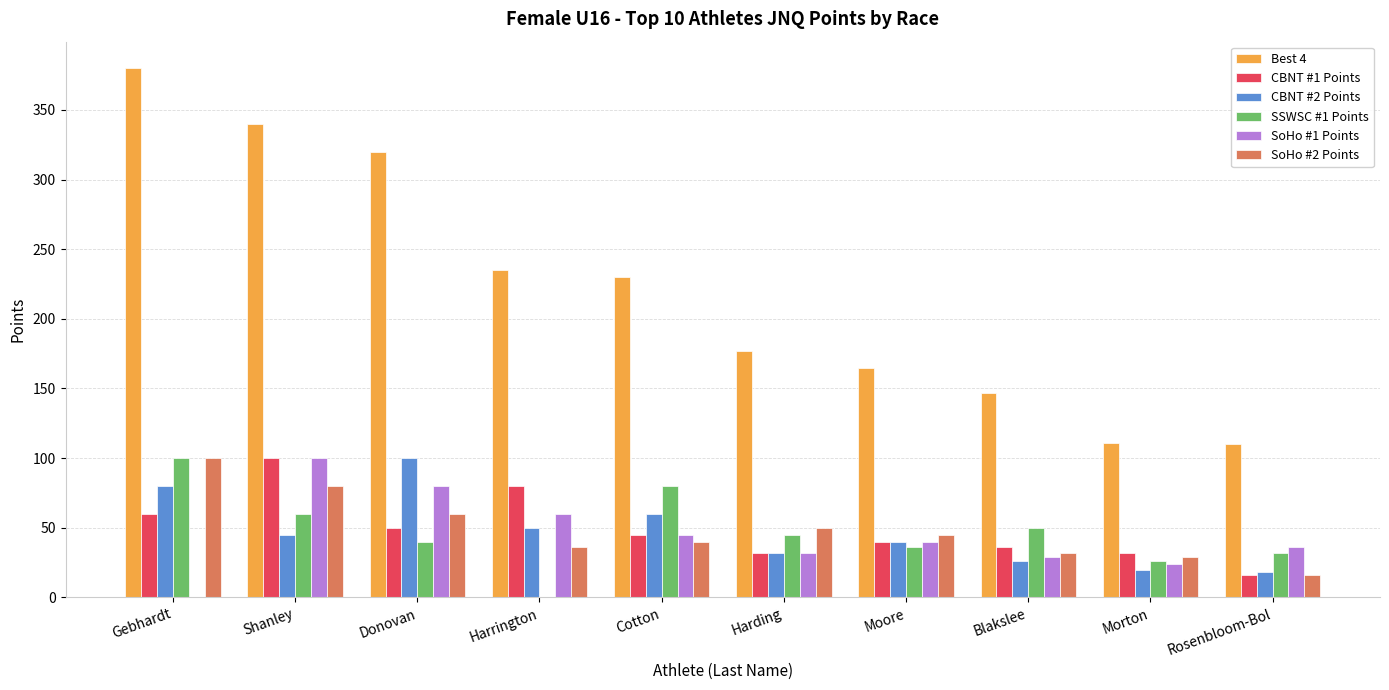

The SSWSC #1 Points series shows 24 at Shanley. True or false?

False